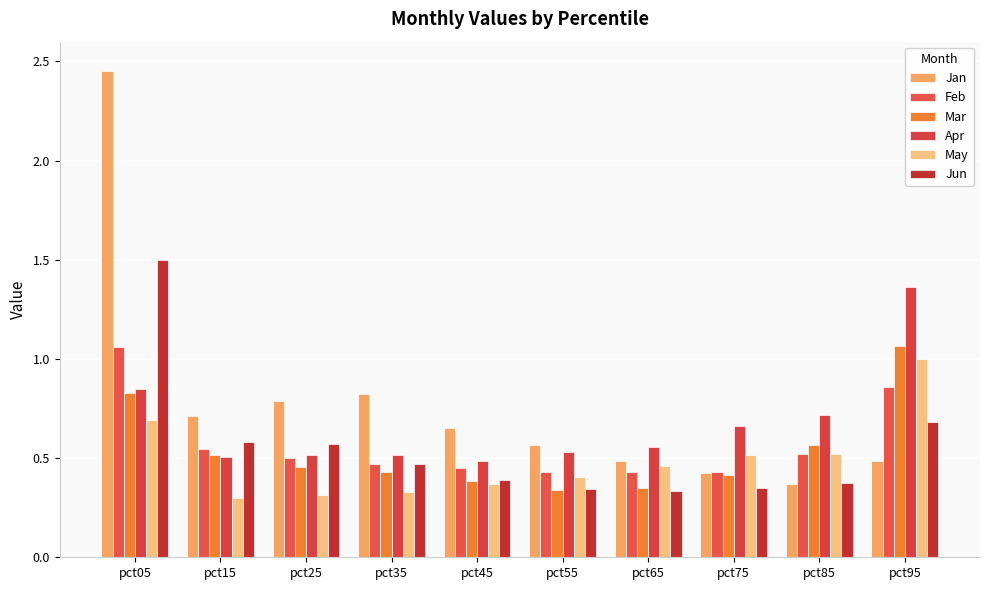

Which series has the largest total across all categories?

Jan